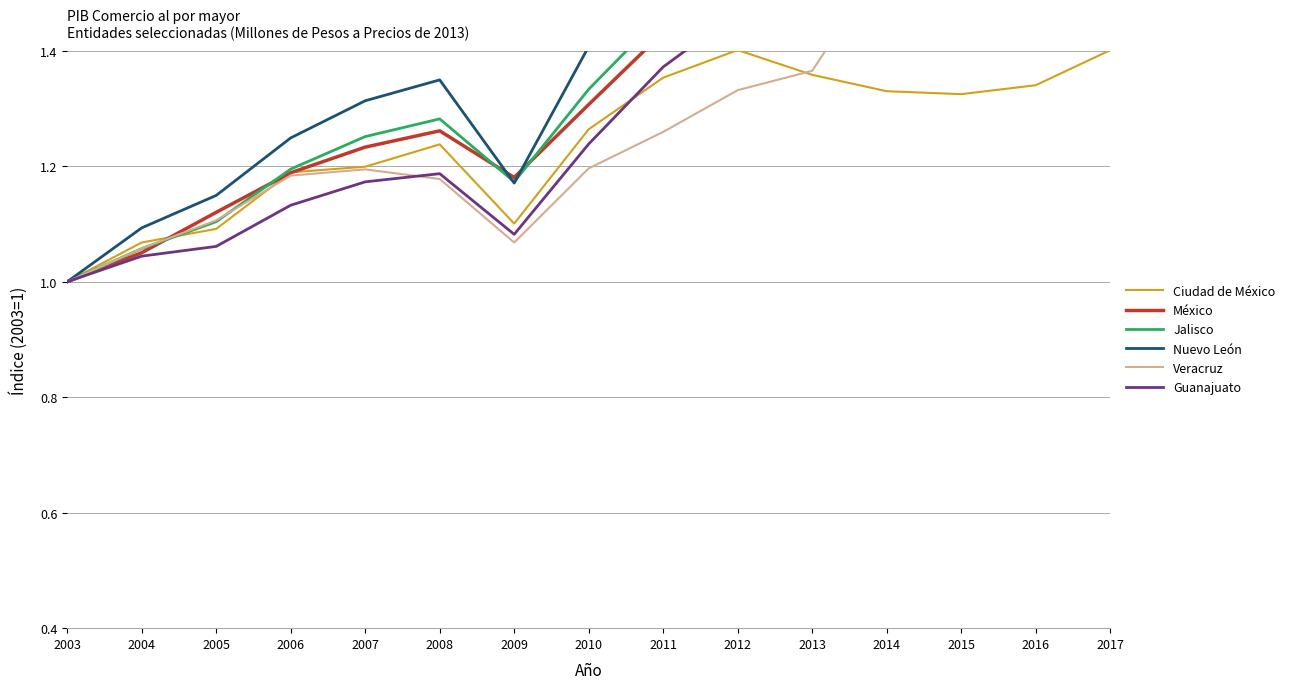

Between 2003 and 2007, which is larger?

2007